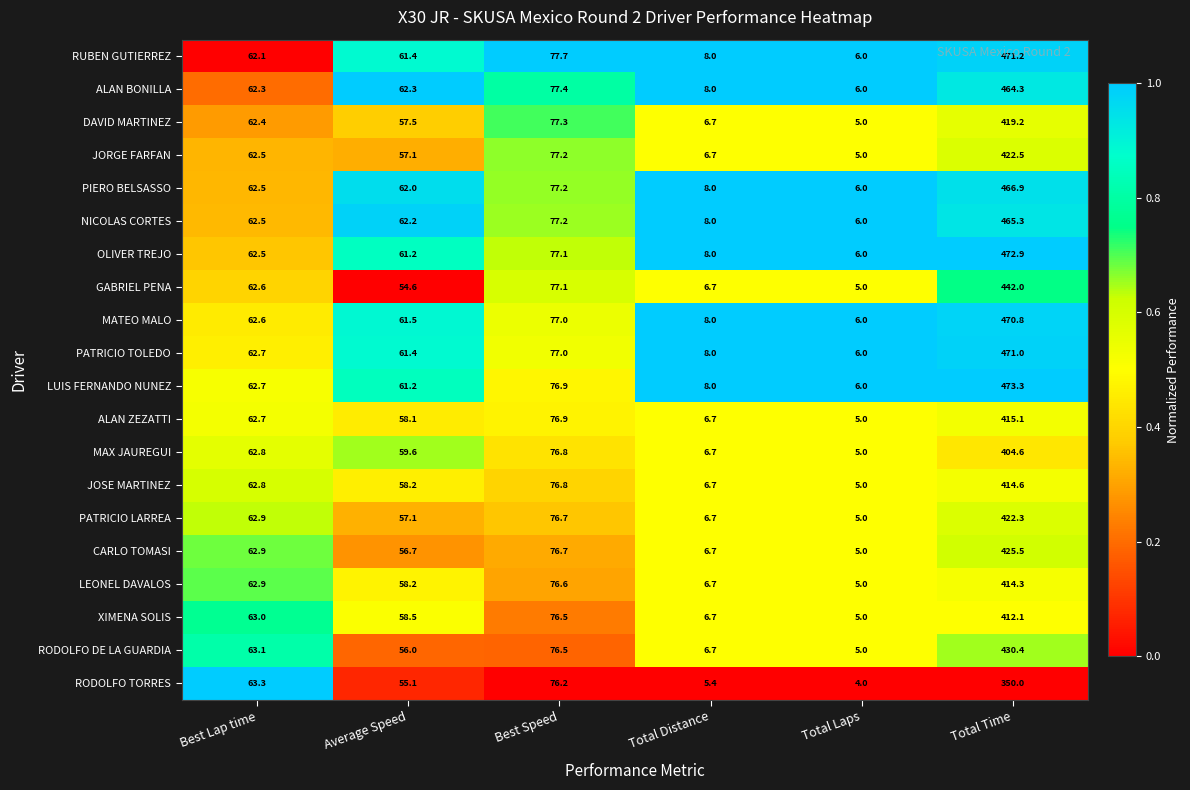

What is the total value across all series at Total Time?

8728.3